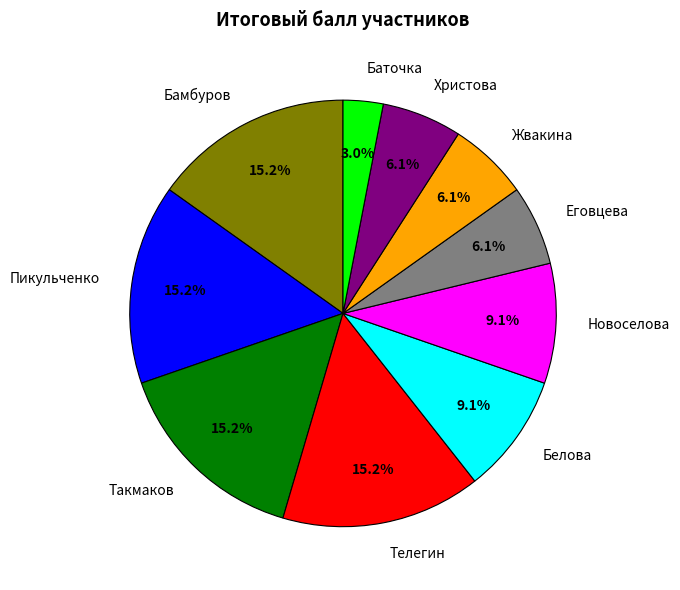

Which category has the smallest portion of the pie?

Баточка